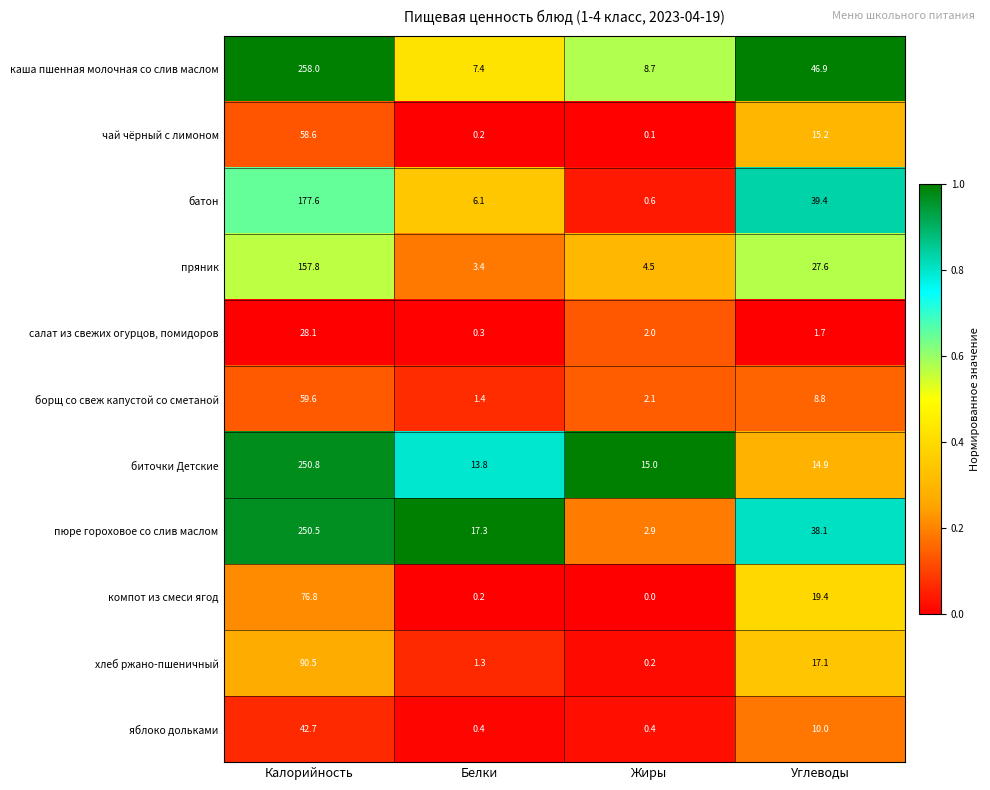

What is the sum of the биточки Детские values at Жиры and Калорийность?

265.8